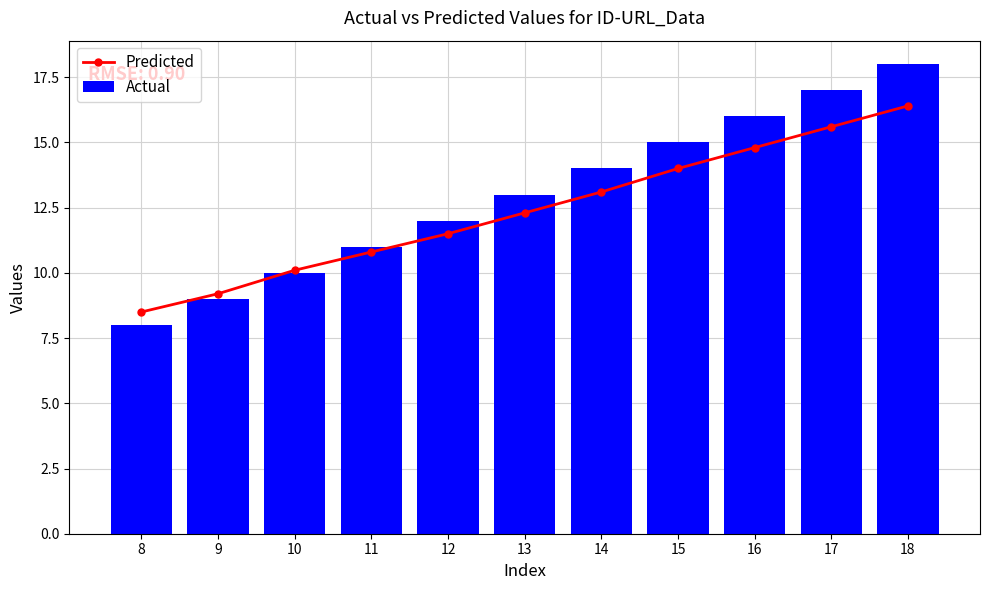

What is the average value of the Predicted series?

12.4